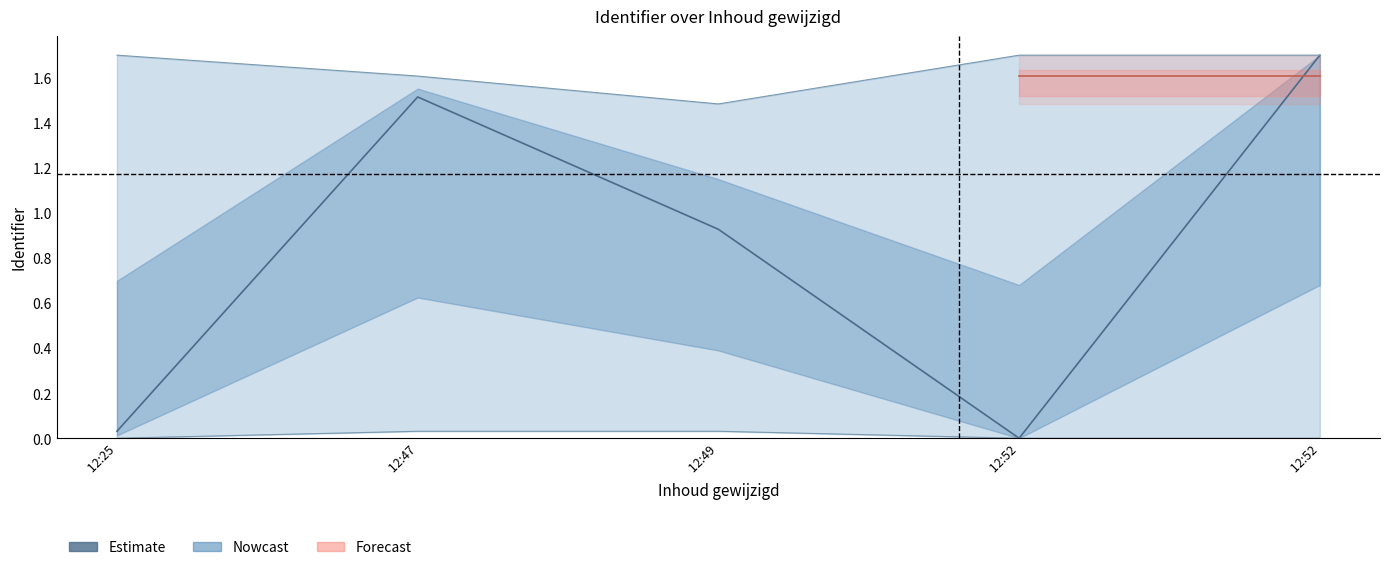

True or false: Nowcast_lower has more than 1 interior local peaks.

False